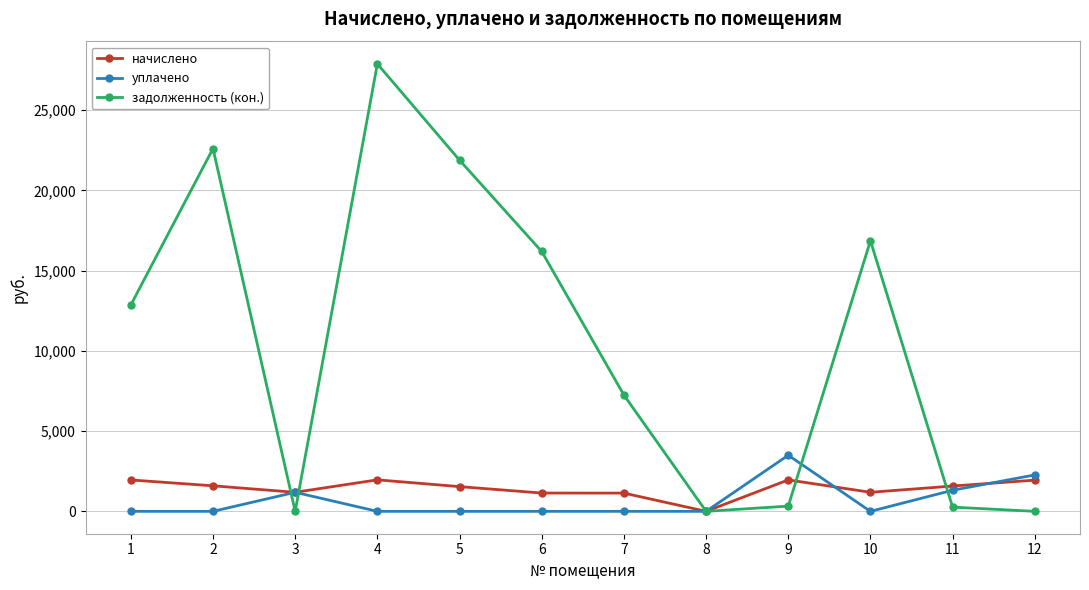

True or false: начислено has more than 0 interior local peaks.

True